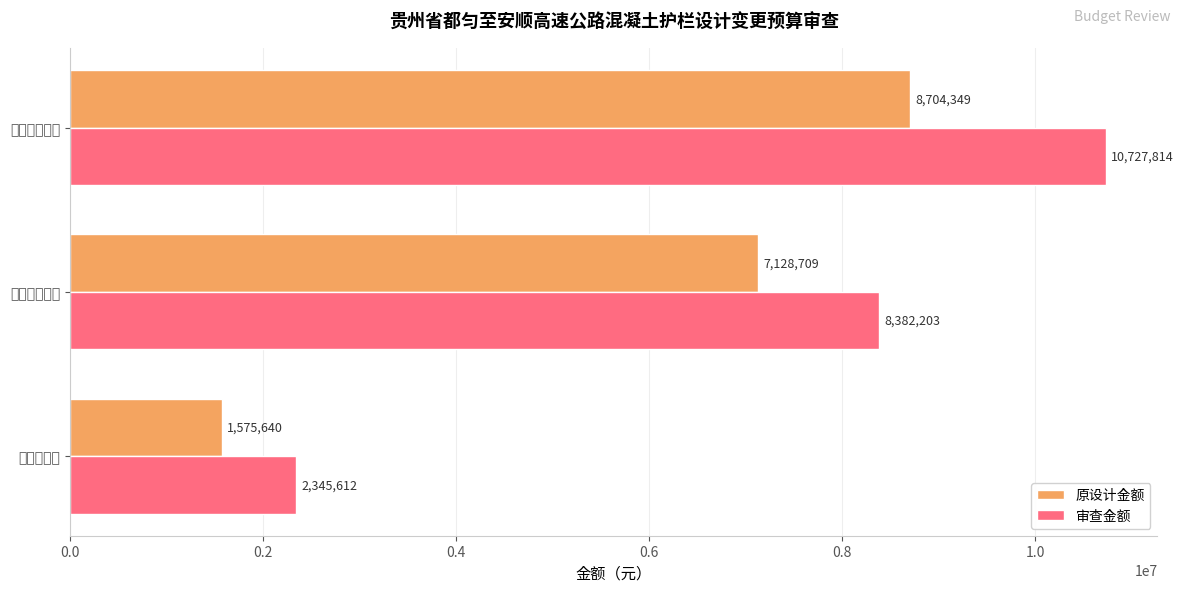

Rank the series by their maximum value, from highest to lowest.

审查金额, 原设计金额